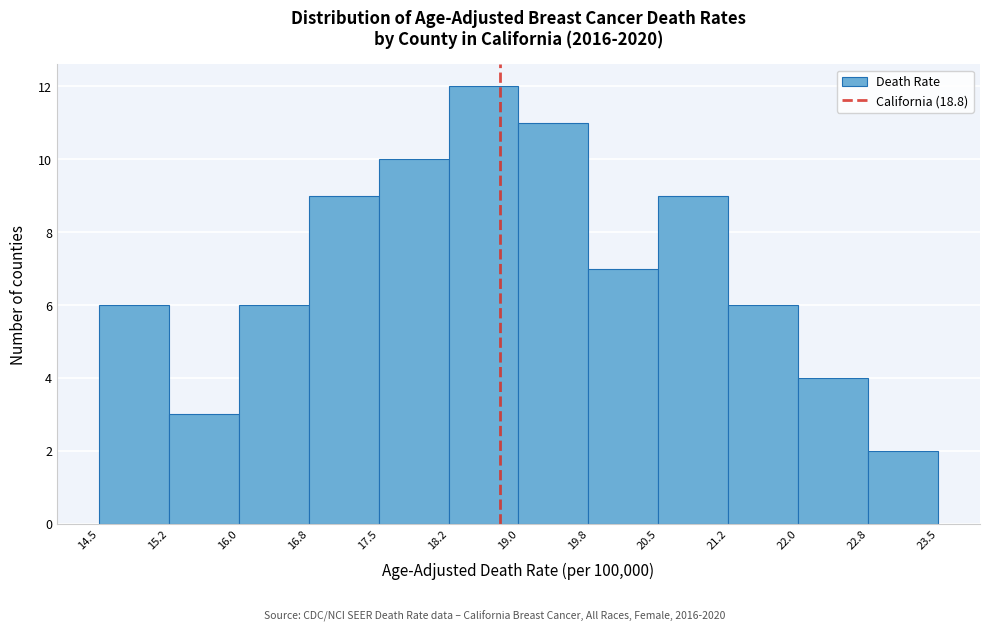

Reading left to right, transcribe this chart: for each bar, give the range it covers on the x-axis and its height. The values are not printed on the chart, so give them approximately, as read against the axis.

14.5 to 15.2: 6
15.2 to 16.0: 3
16.0 to 16.8: 6
16.8 to 17.5: 9
17.5 to 18.2: 10
18.2 to 19.0: 12
19.0 to 19.8: 11
19.8 to 20.5: 7
20.5 to 21.2: 9
21.2 to 22.0: 6
22.0 to 22.8: 4
22.8 to 23.5: 2